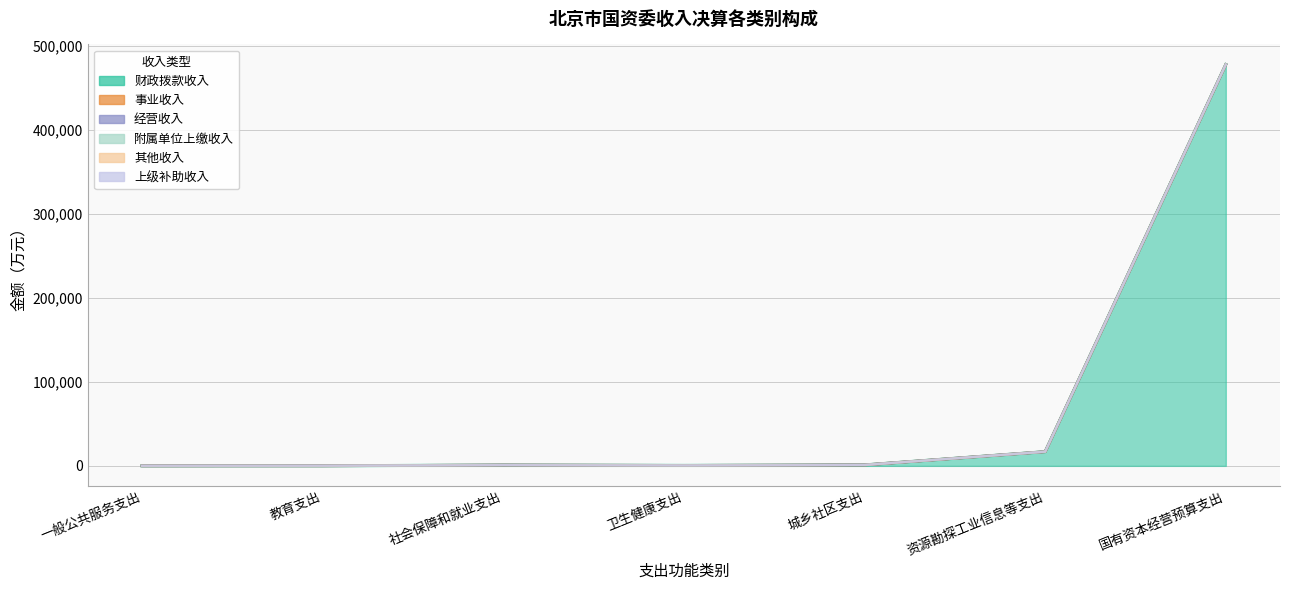

Where is 财政拨款收入 nearest to the value 238799?

资源勘探工业信息等支出